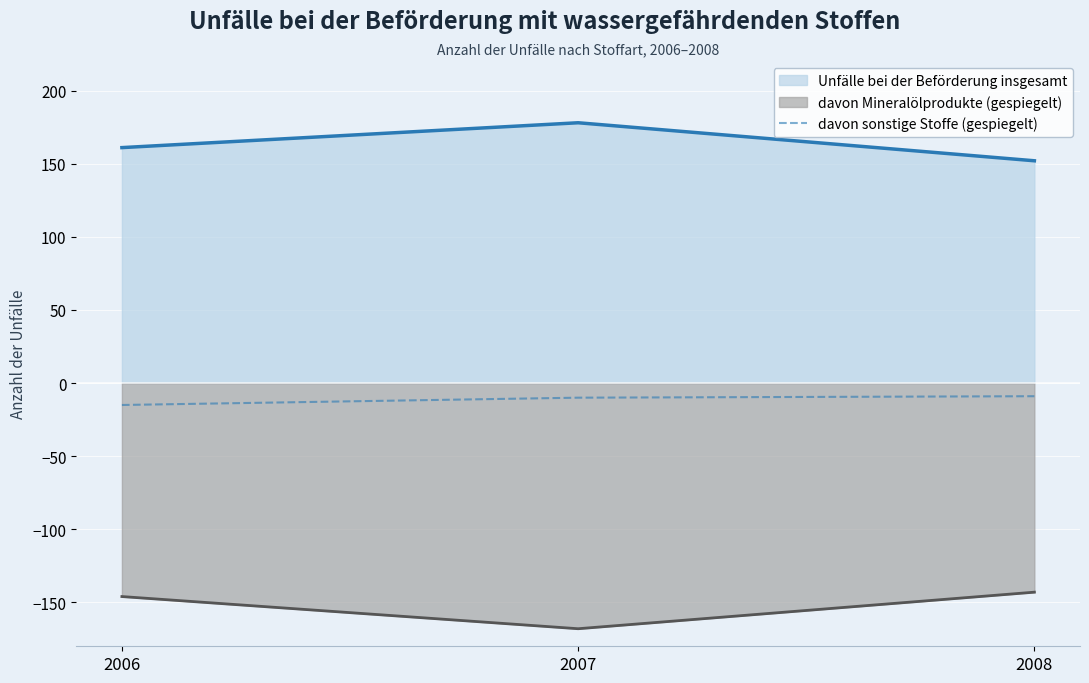

Which category has the lowest value across all series?

2007